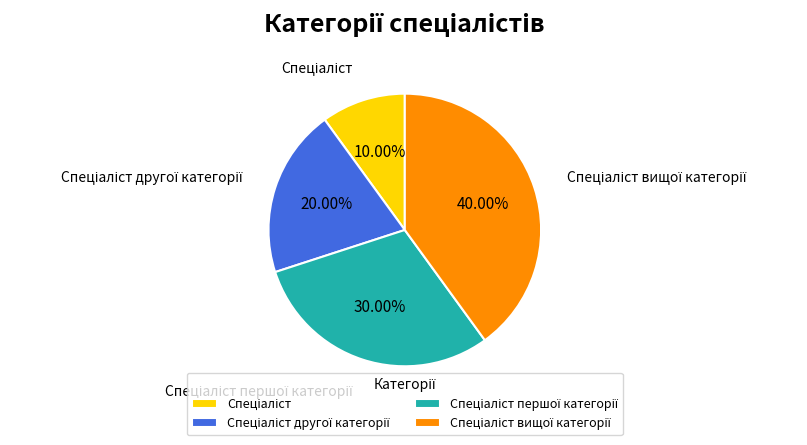

Is there a majority slice in this chart?

No